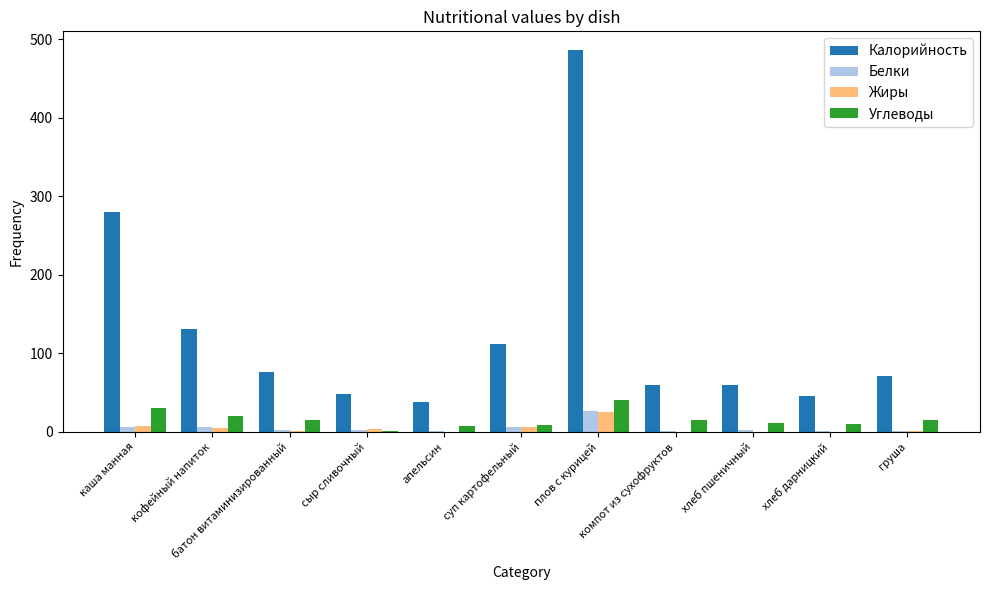

What is the label of the 5th bar from the right?

плов с курицей